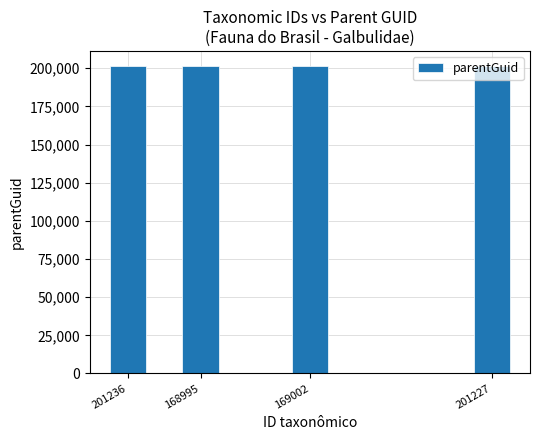

What is the sum of all values?

804914